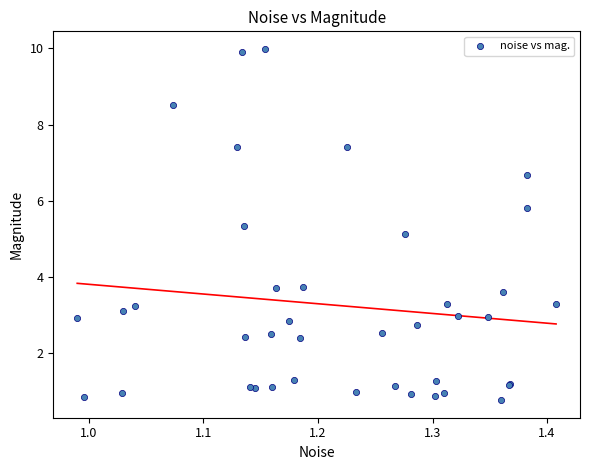

What Y value in the scatter plot is closest to 5?

5.1